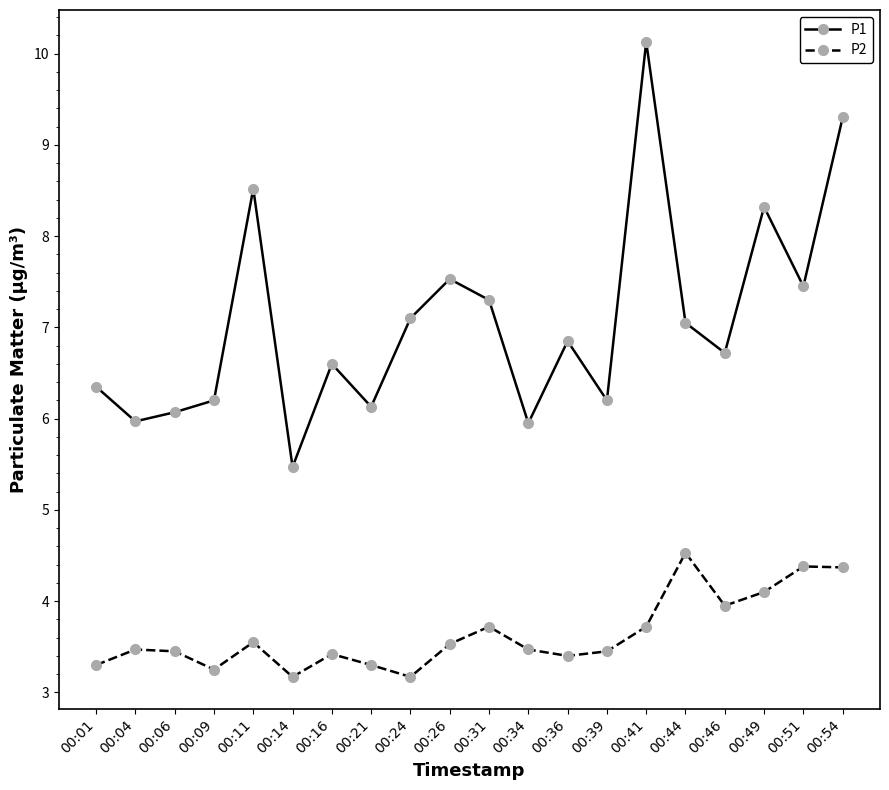

Is it true that P1 equals 4.0 at 00:26?

False